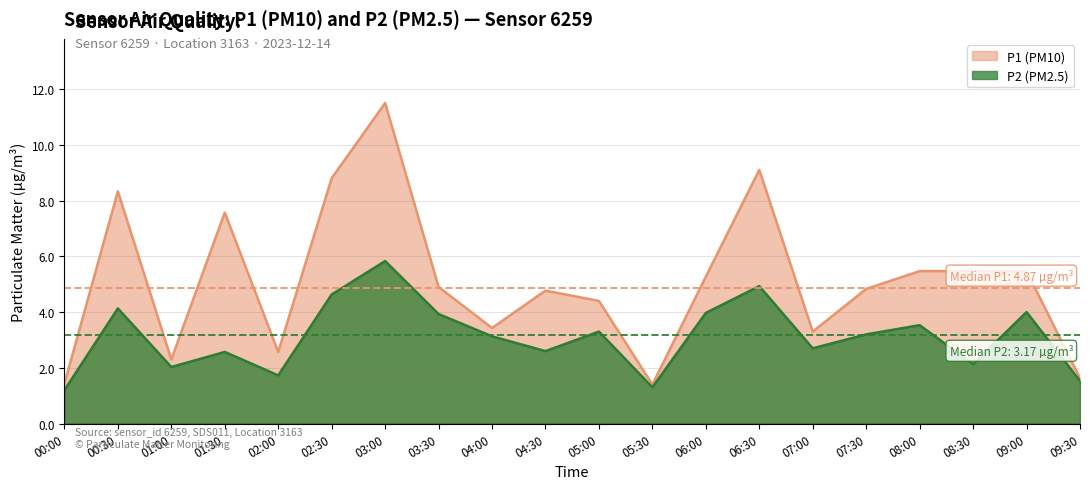

Read the P1 (PM10) value at 01:30.

7.6